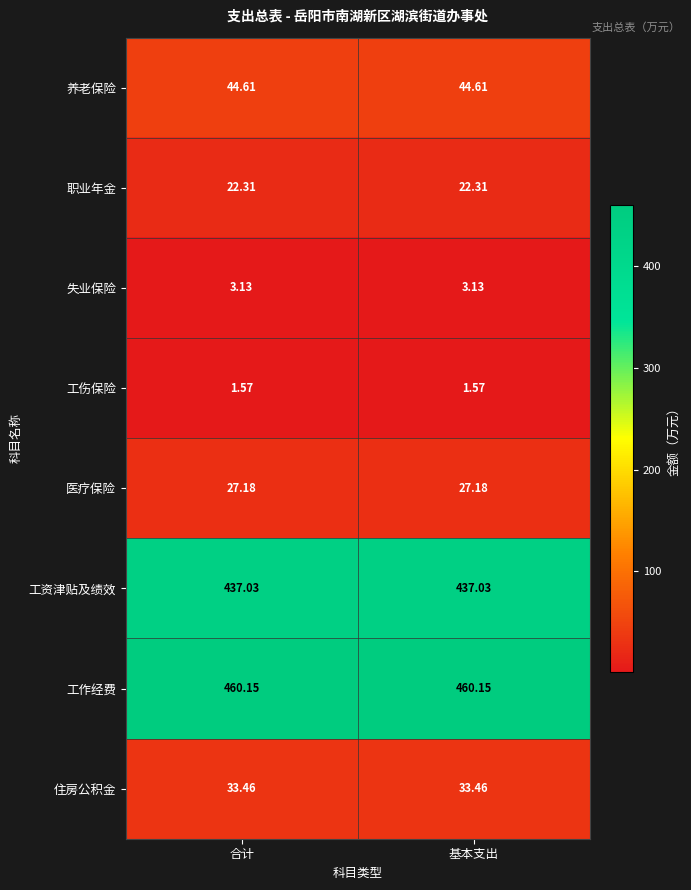

Rank the series at 基本支出 from lowest to highest value.

工伤保险, 失业保险, 职业年金, 医疗保险, 住房公积金, 养老保险, 工资津贴及绩效, 工作经费